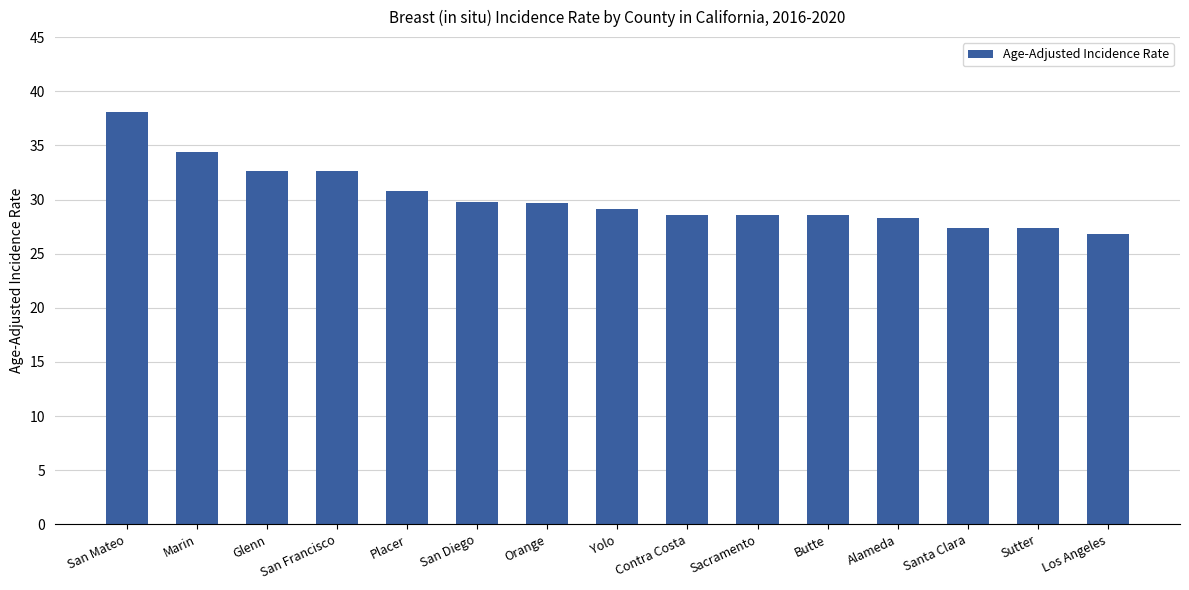

Which category has the highest value across all series?

San Mateo